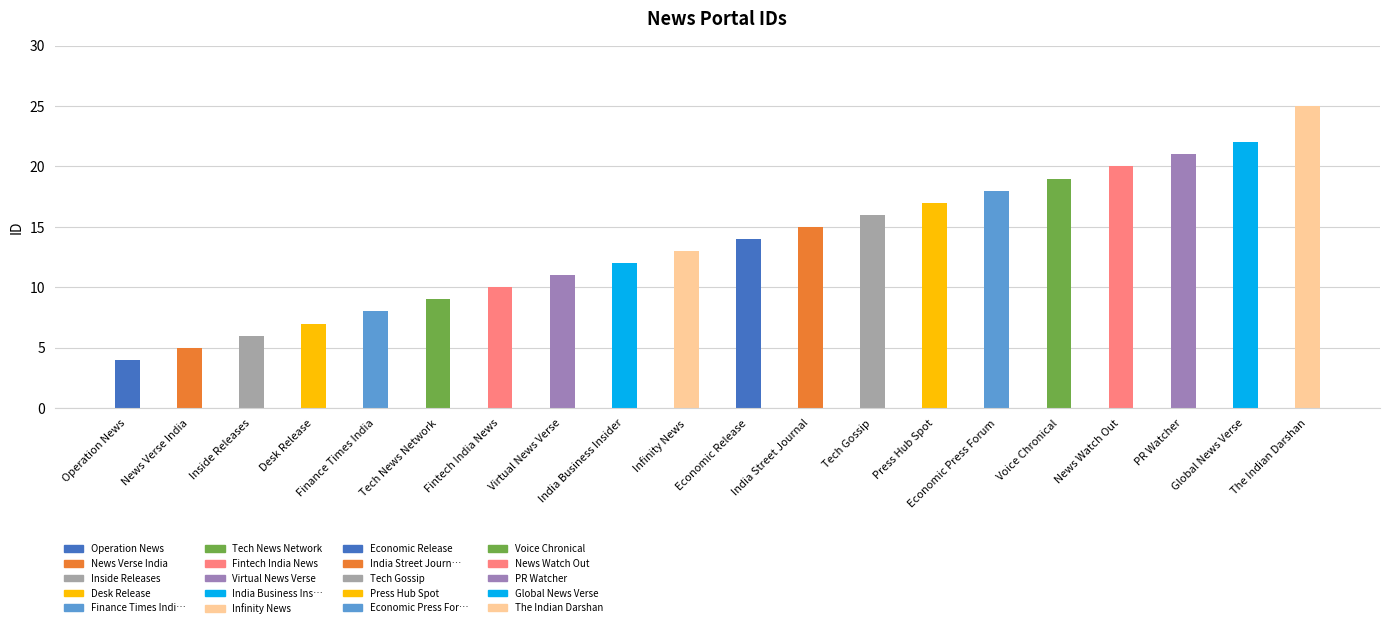

What is the label of the 13th bar from the left?

Tech Gossip